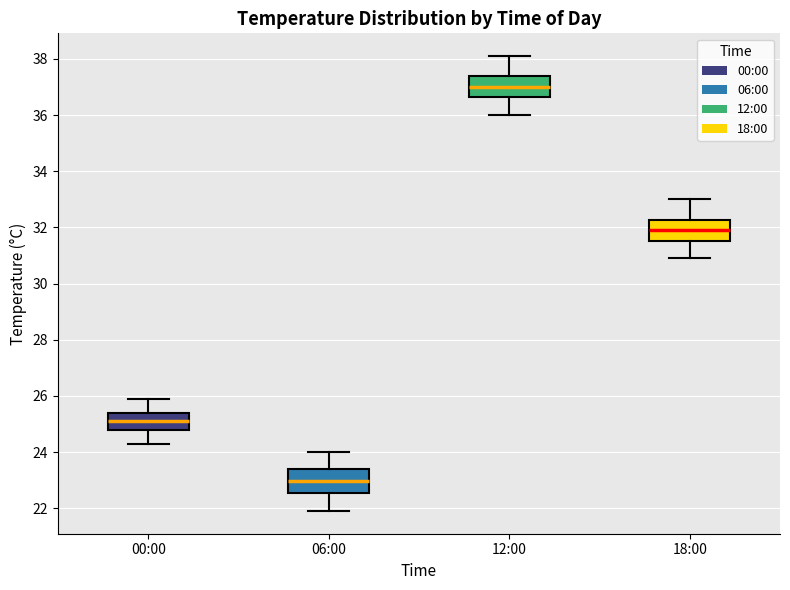

Which box's median line is the lowest?

06:00